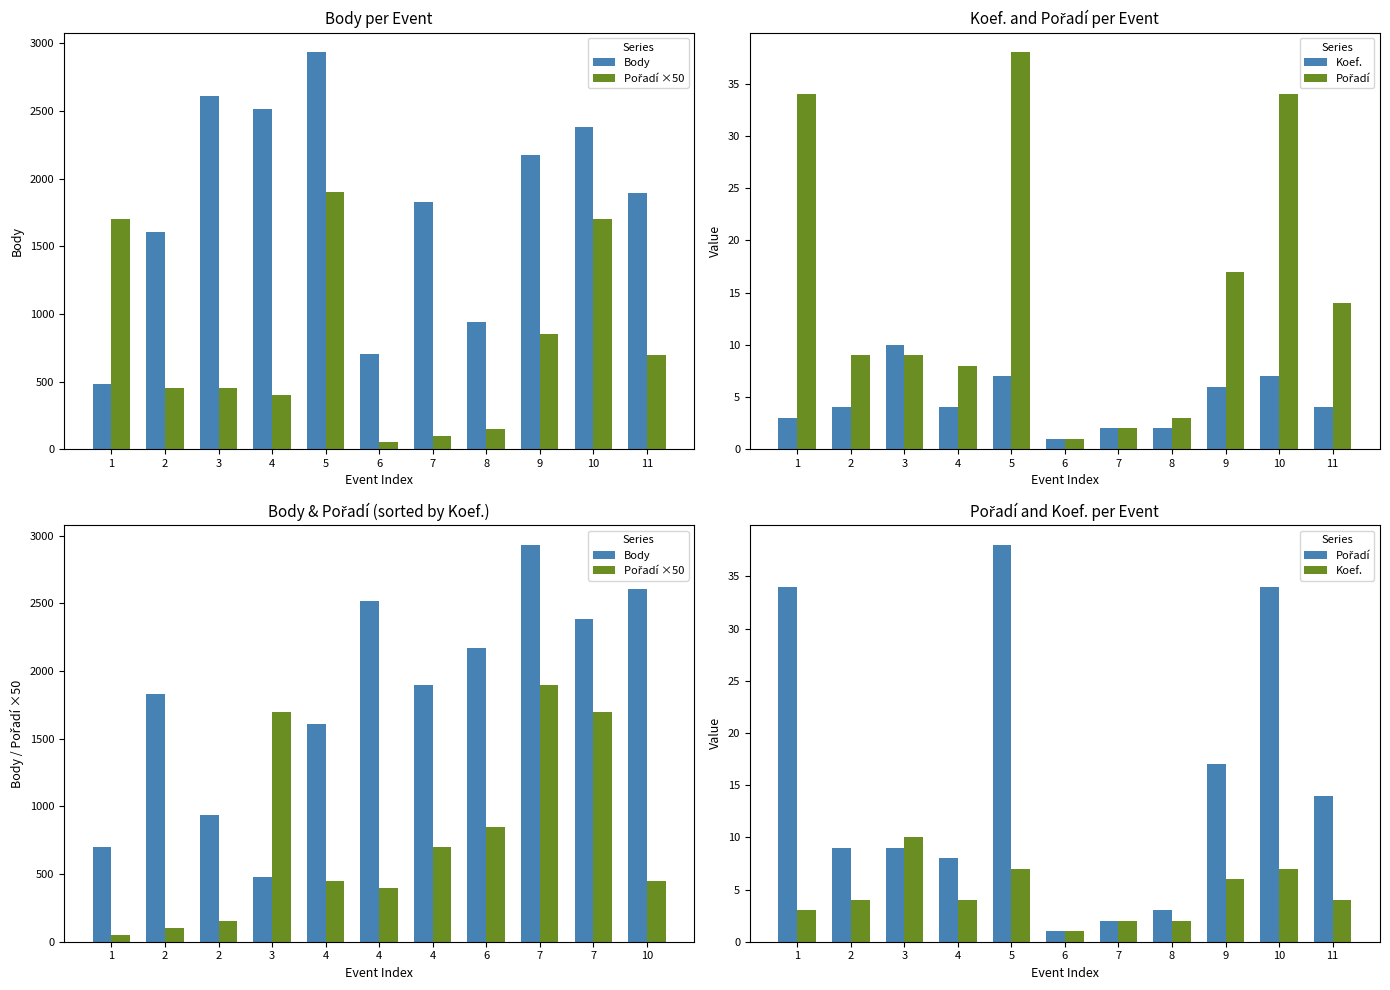

What are all the series names shown in the legend?

Body, Pořadí ×50, Koef., Pořadí